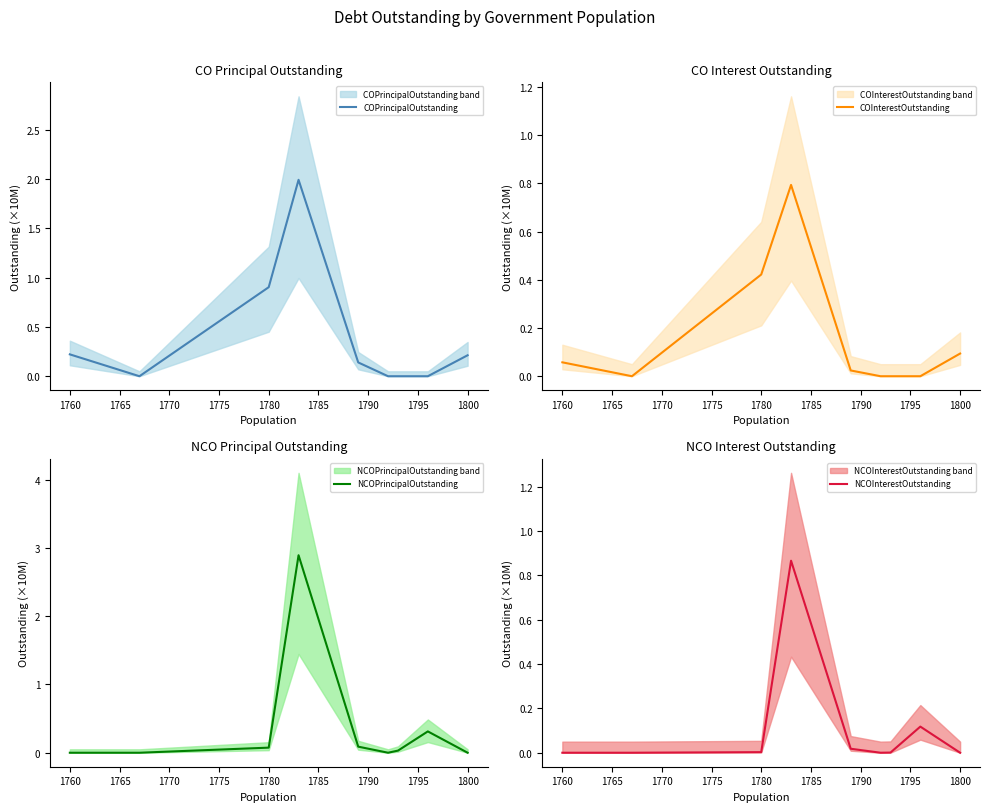

How many lines are shown in the chart?

4